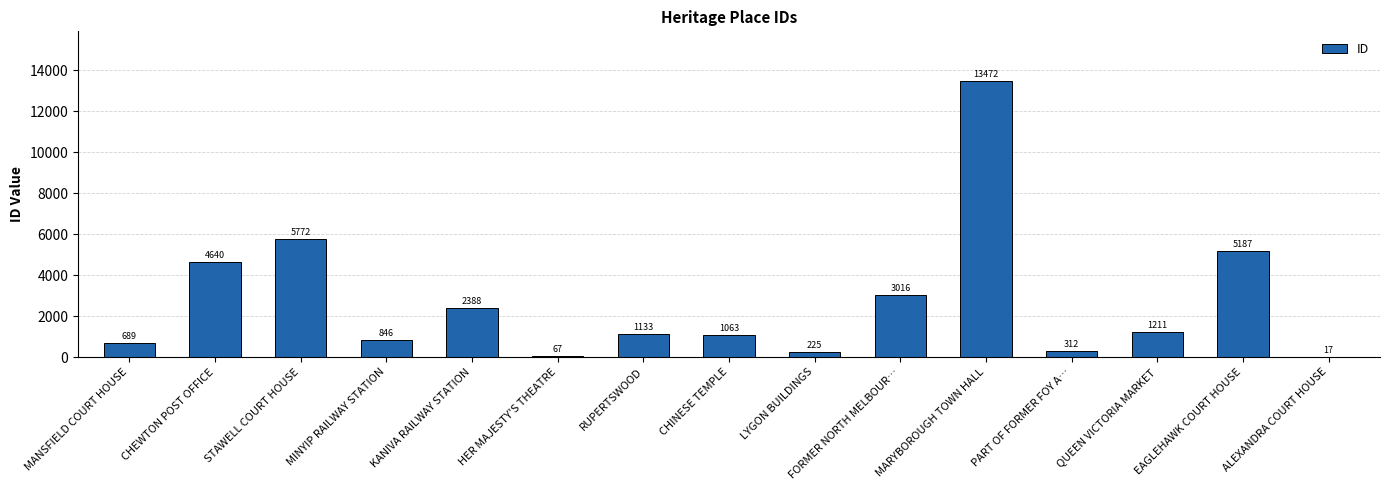

What is the change in value from LYGON BUILDINGS to EAGLEHAWK COURT HOUSE?

+4962